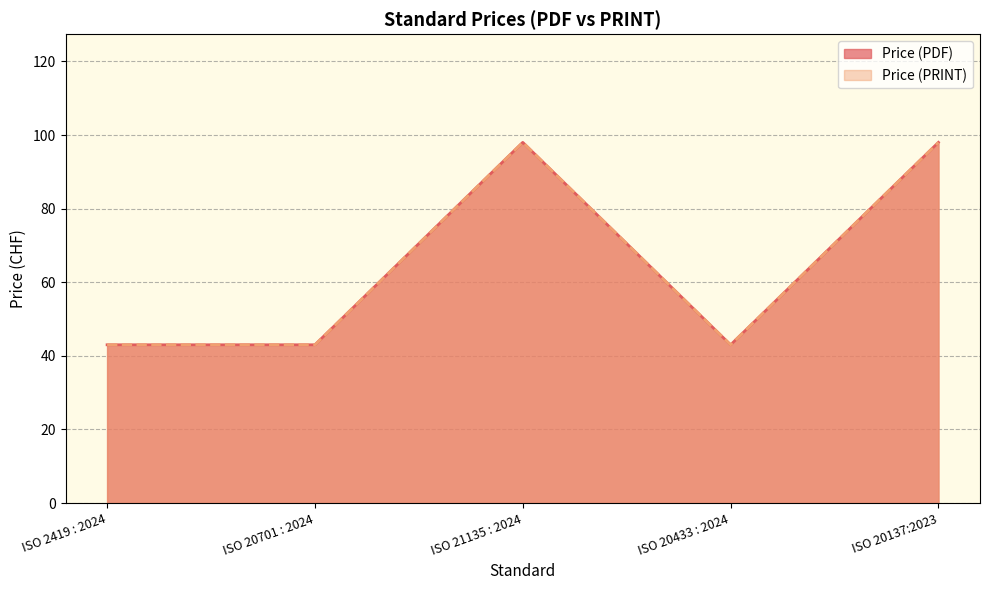

True or false: Price (PDF) and Price (PRINT) intersect in this chart.

False